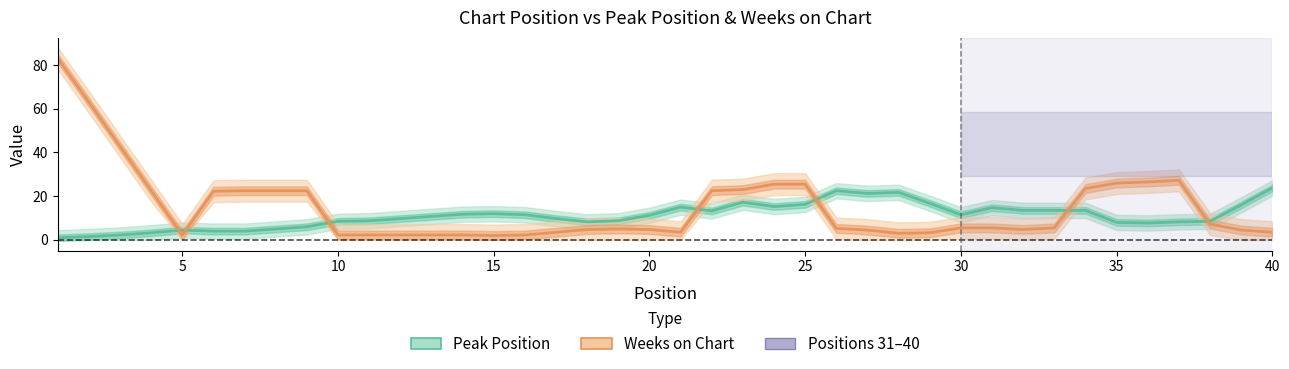

Which series has the largest total across all categories?

Weeks on Chart